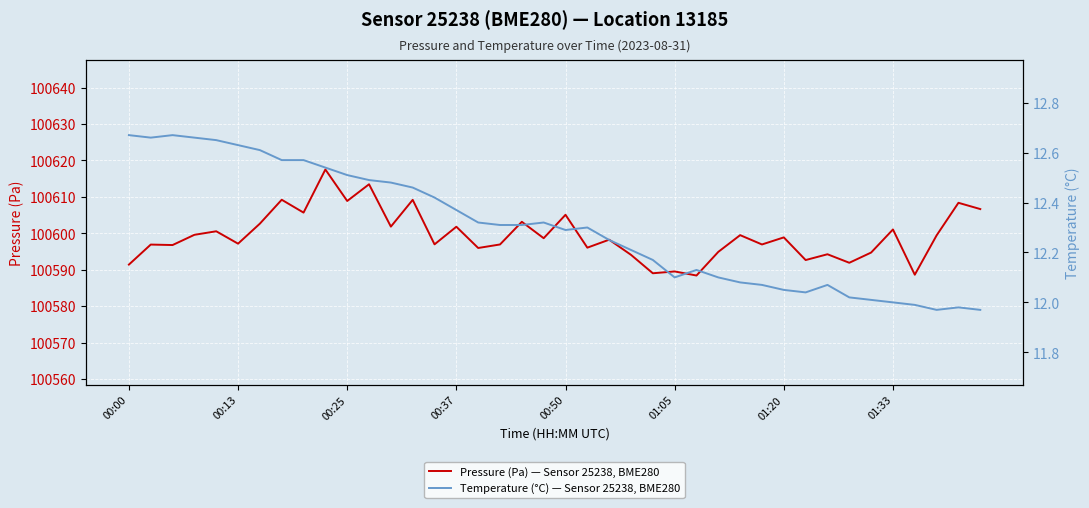

What is the average value of the Temperature (°C) — Sensor 25238, BME280 series?

12.3